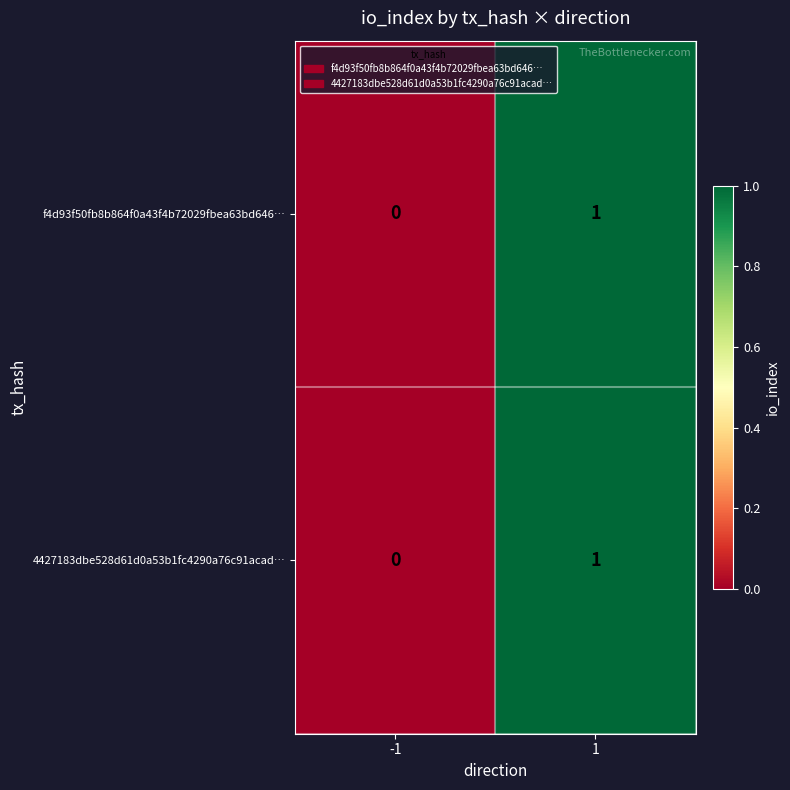

The value of f4d93f50fb8b864f0a43f4b72029fbea63bd646… at 1 is 0. True or false?

False